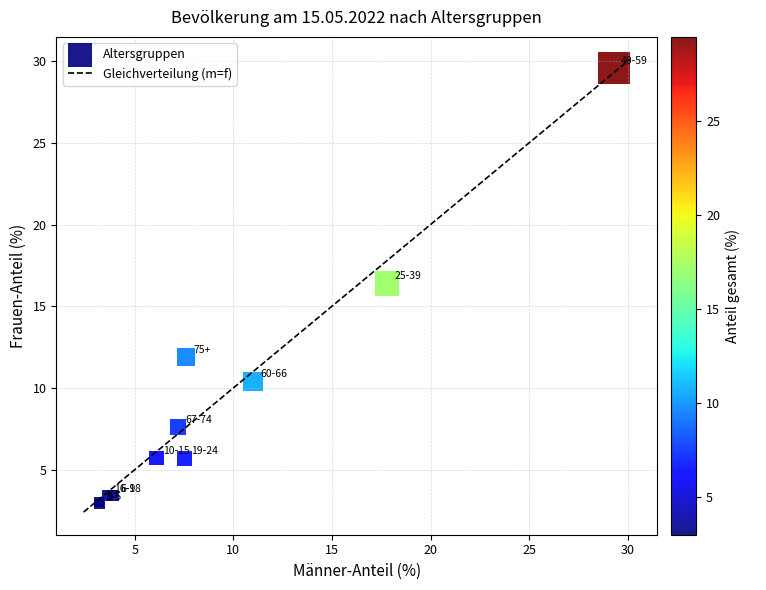

What Y value in the scatter plot is closest to 16?

16.4